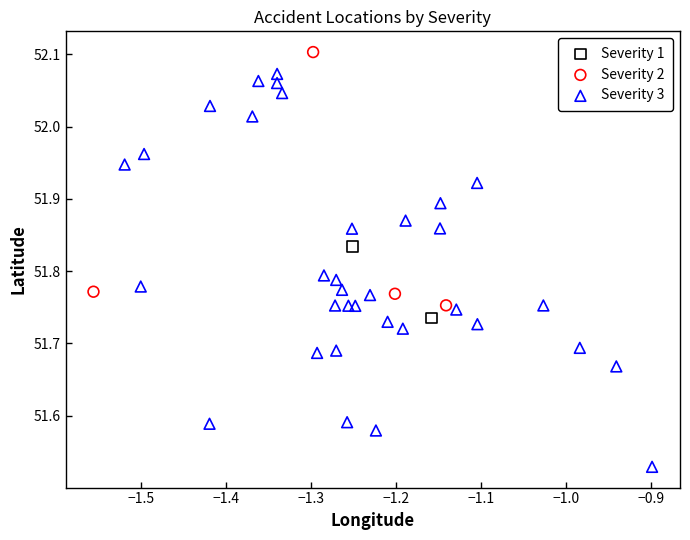

What are all the series names shown in the legend?

Severity 1, Severity 2, Severity 3